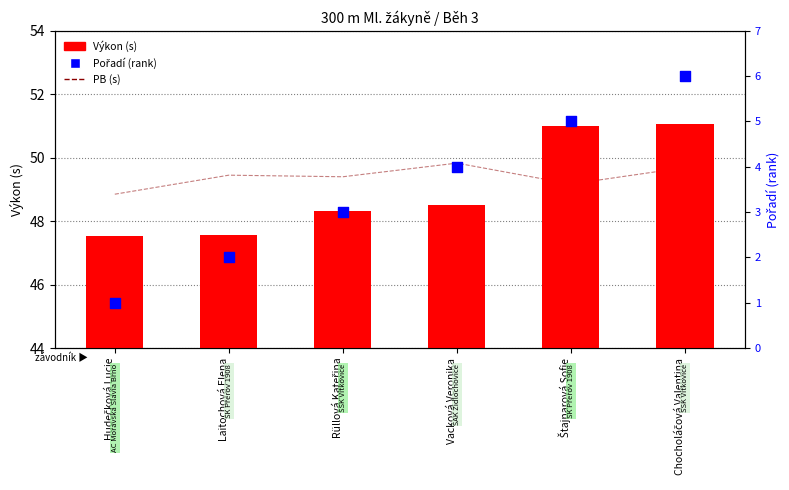

Which series reaches the minimum Y coordinate?

Pořadí